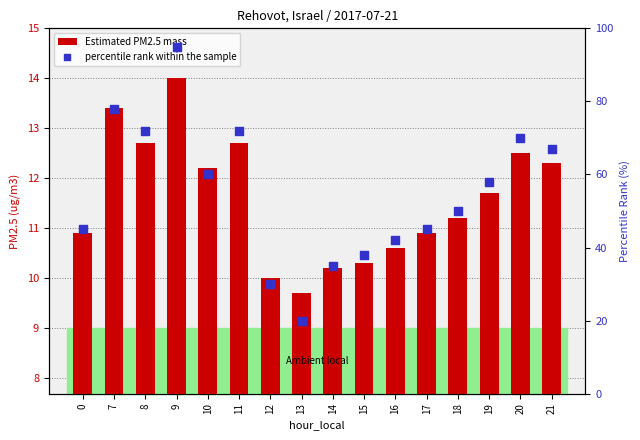

What is the total value across all series at 15?

48.3